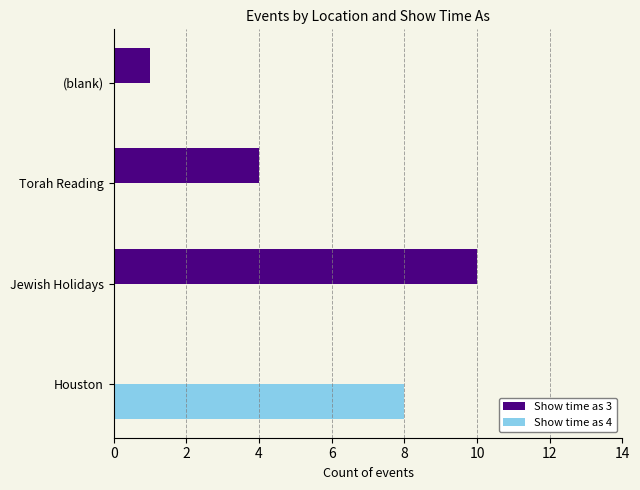

What is the total value across all series at Jewish Holidays?

10